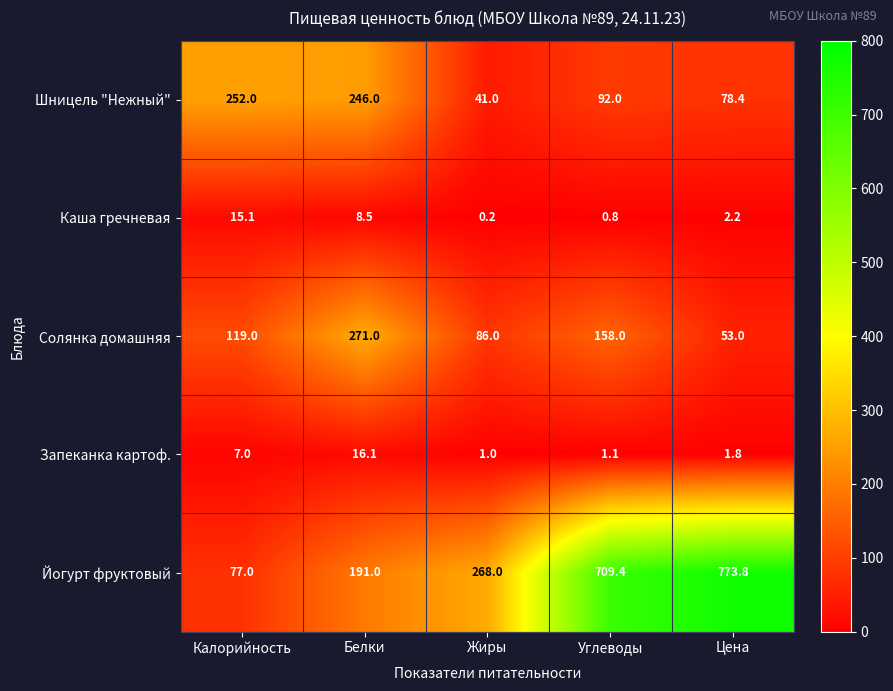

List the series in order of their peak value, lowest first.

Каша гречневая, Запеканка картоф., Шницель "Нежный", Солянка домашняя, Йогурт фруктовый